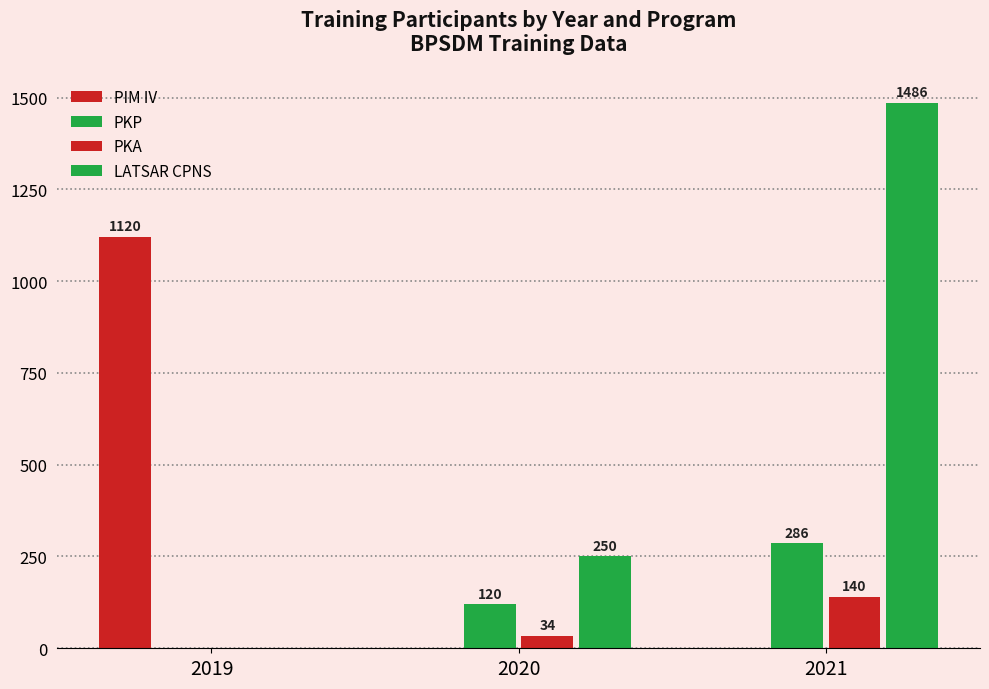

Are the bars grouped side by side (vs. stacked)?

Yes